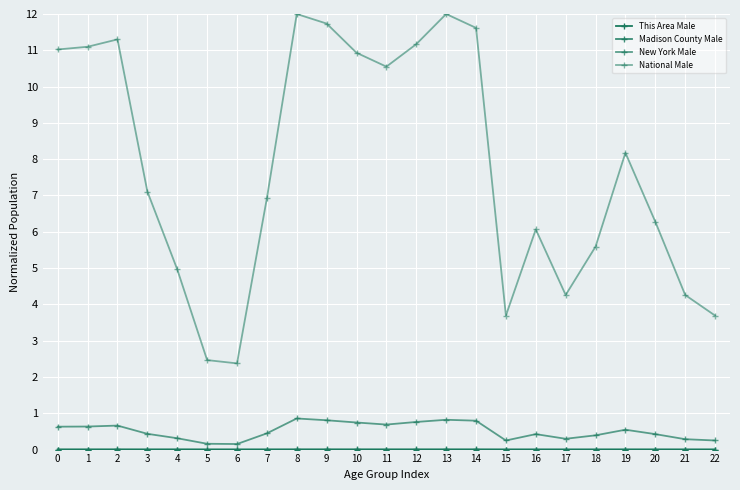

At which label is Madison County Male closest to 0?

15